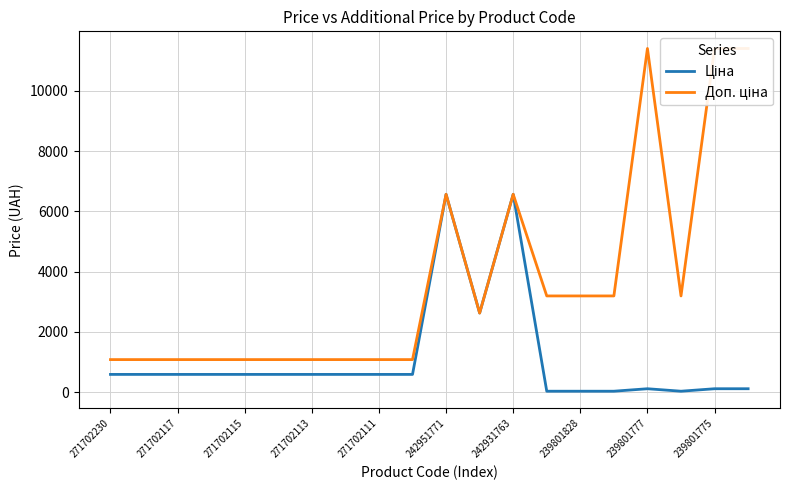

Read the Ціна value at 11.

2627.5